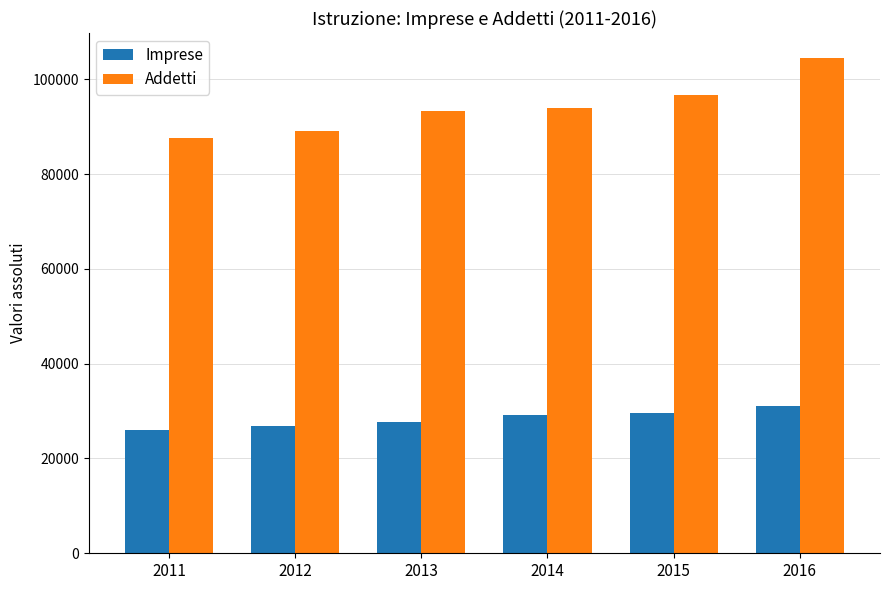

At how many categories does at least one series exceed 78486?

6